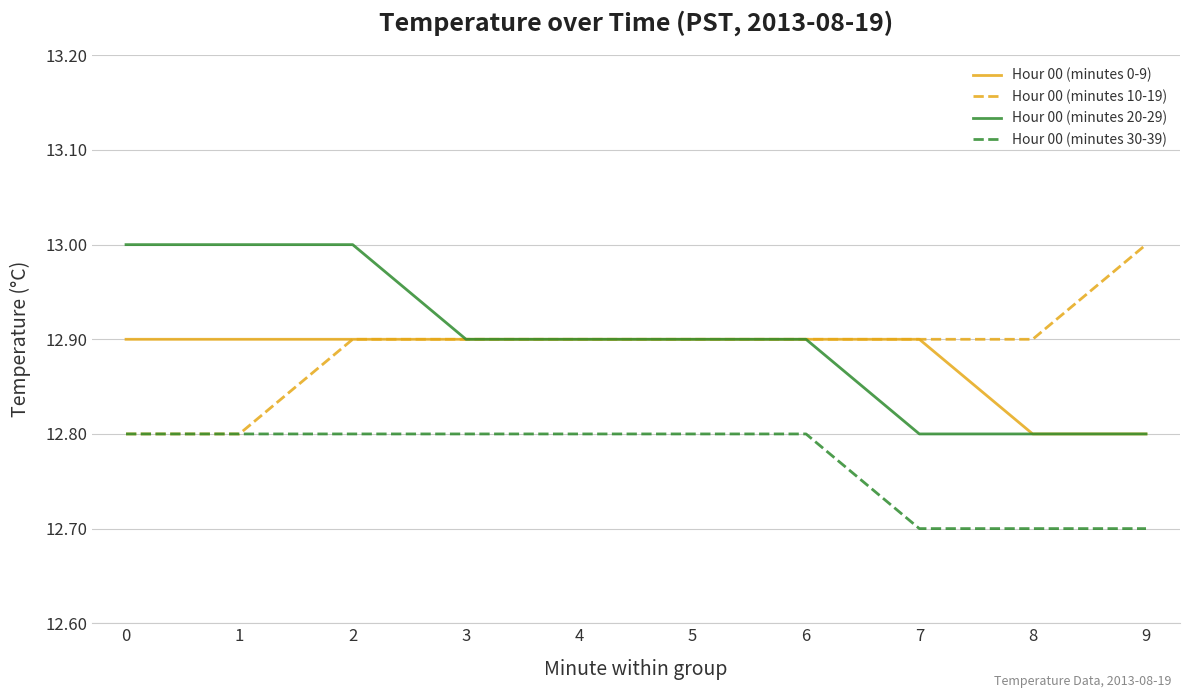

Reading left to right, list all the values displayed in this chart.

Hour 00 (minutes 0-9): 0=12.9	1=12.9	2=12.9	3=12.9	4=12.9	5=12.9	6=12.9	7=12.9	8=12.8	9=12.8
Hour 00 (minutes 10-19): 0=12.8	1=12.8	2=12.9	3=12.9	4=12.9	5=12.9	6=12.9	7=12.9	8=12.9	9=13.0
Hour 00 (minutes 20-29): 0=13.0	1=13.0	2=13.0	3=12.9	4=12.9	5=12.9	6=12.9	7=12.8	8=12.8	9=12.8
Hour 00 (minutes 30-39): 0=12.8	1=12.8	2=12.8	3=12.8	4=12.8	5=12.8	6=12.8	7=12.7	8=12.7	9=12.7